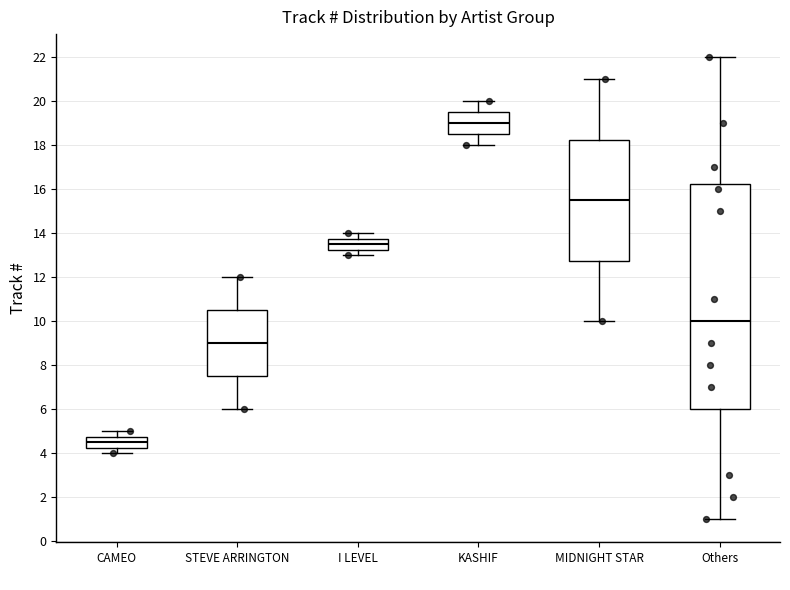

Reading left to right, read every box against the y-axis: the position of its median line, the range the box covers, and the ends of its whiskers. The values are not printed on the chart, so give them approximately, as read against the axis.

CAMEO: median 4.6, box 4.2 to 4.8, whiskers 4.0 to 5.0
STEVE ARRINGTON: median 9.0, box 7.6 to 10.6, whiskers 6.0 to 12.0
I LEVEL: median 13.6, box 13.2 to 13.8, whiskers 13.0 to 14.0
KASHIF: median 19.0, box 18.6 to 19.6, whiskers 18.0 to 20.0
MIDNIGHT STAR: median 15.6, box 12.8 to 18.2, whiskers 10.0 to 21.0
Others: median 10.0, box 6.0 to 16.2, whiskers 1.0 to 22.0